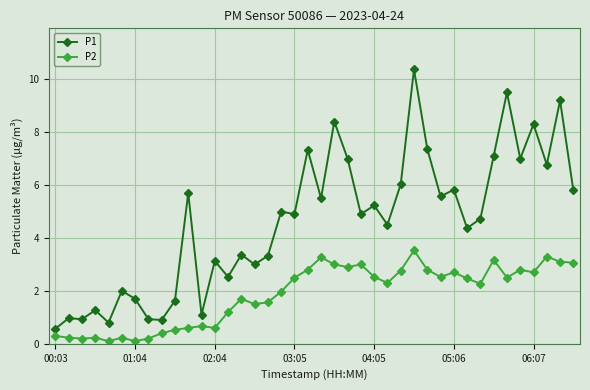

Which series has the largest range (max minus min)?

P1